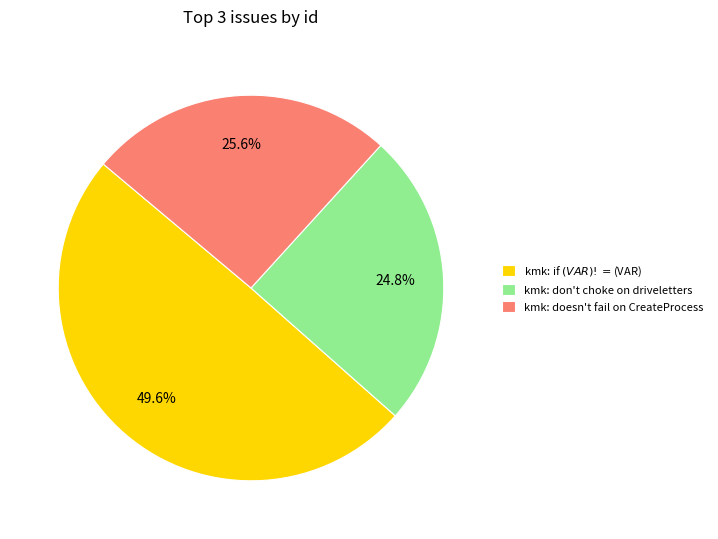

Is it true that kmk: doesn't fail on CreateProcess is 34% of the pie?

False